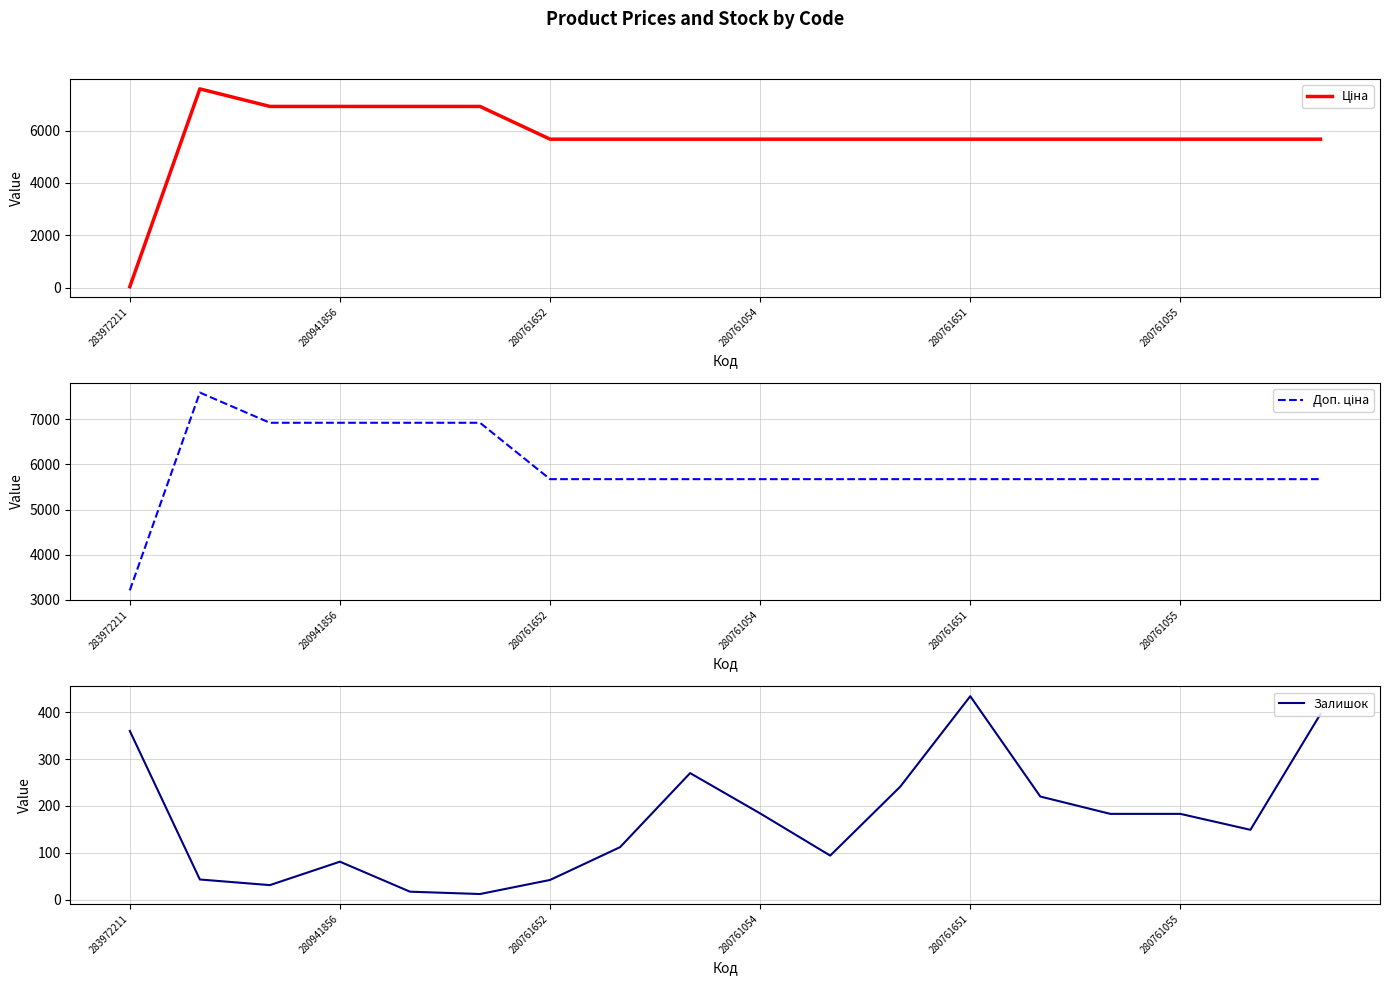

What is the difference between the highest and lowest values at 283972211?

3172.9